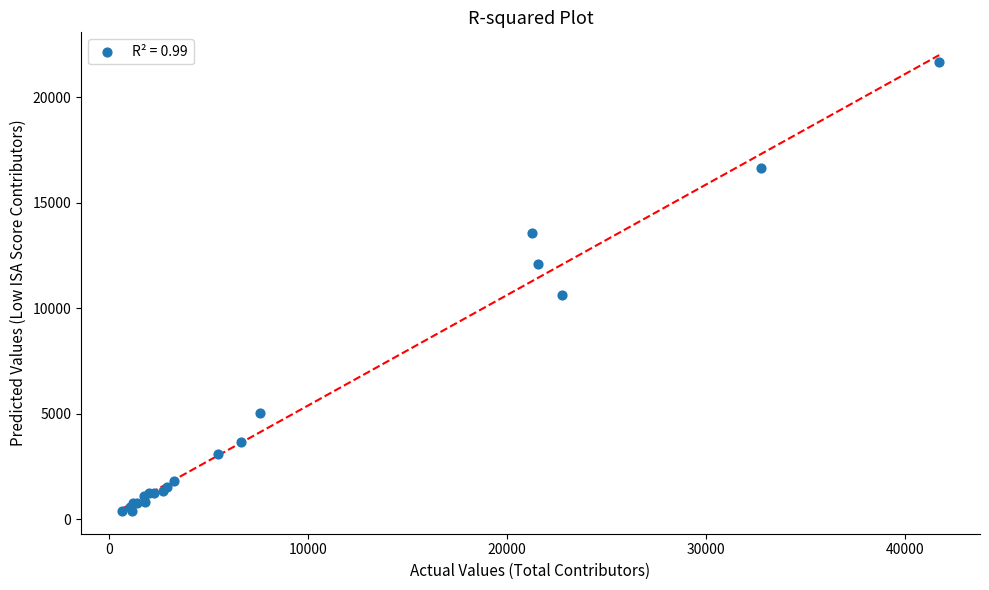

What Y value in the scatter plot is closest to 11031?

10632